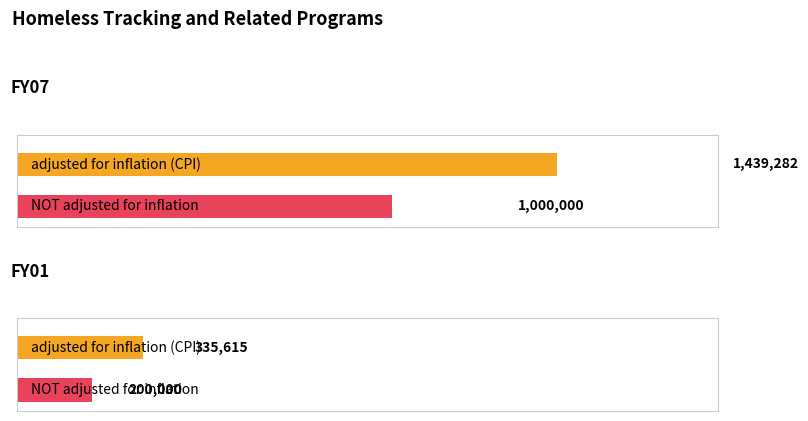

What is the minimum value shown in the chart?

200000